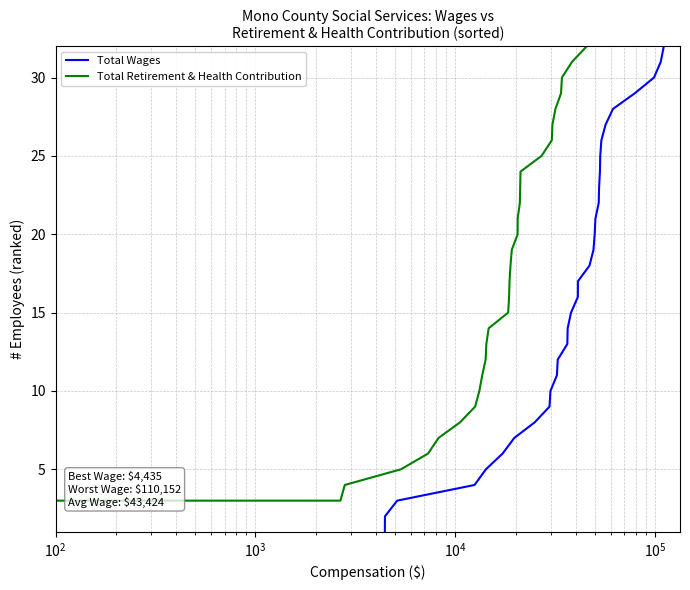

What is the difference between the second highest and minimum values in the Total Retirement & Health Contribution series?

30